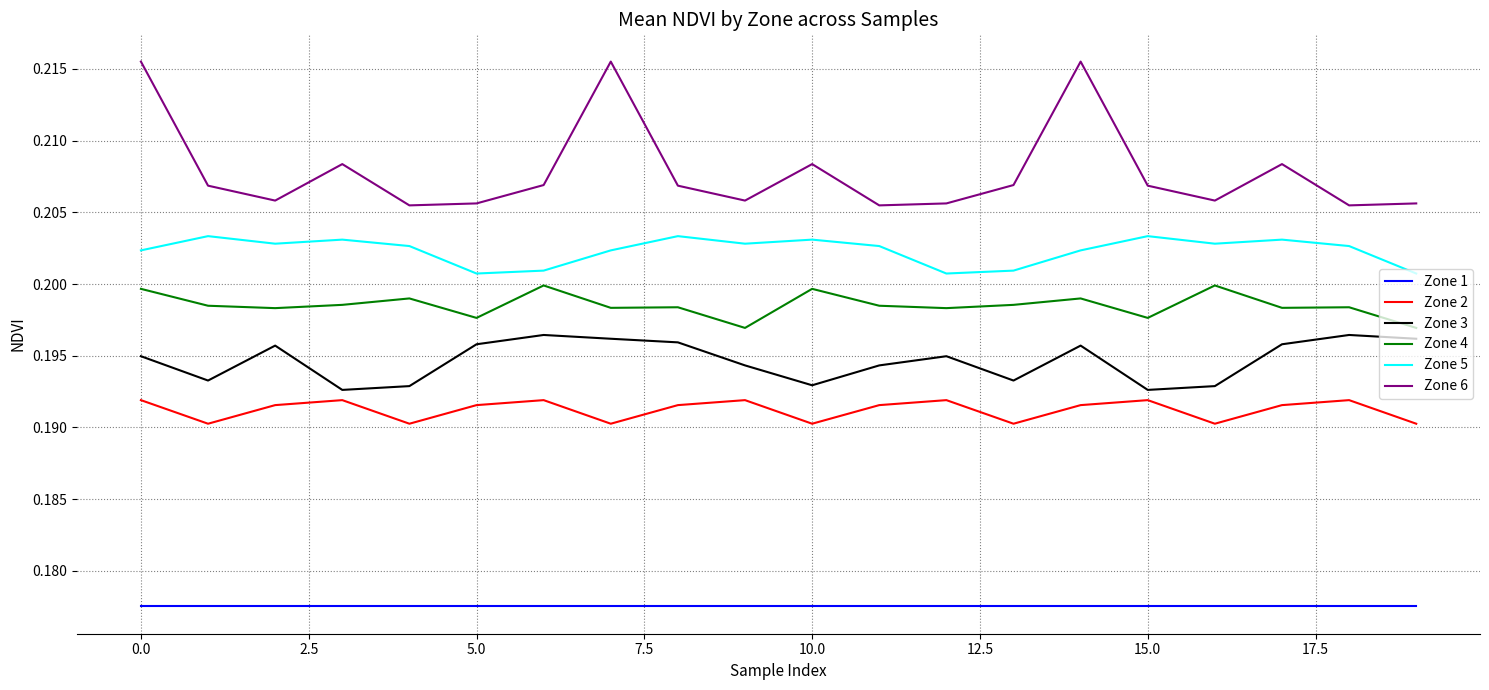

Which series has the widest spread of values?

Zone 6